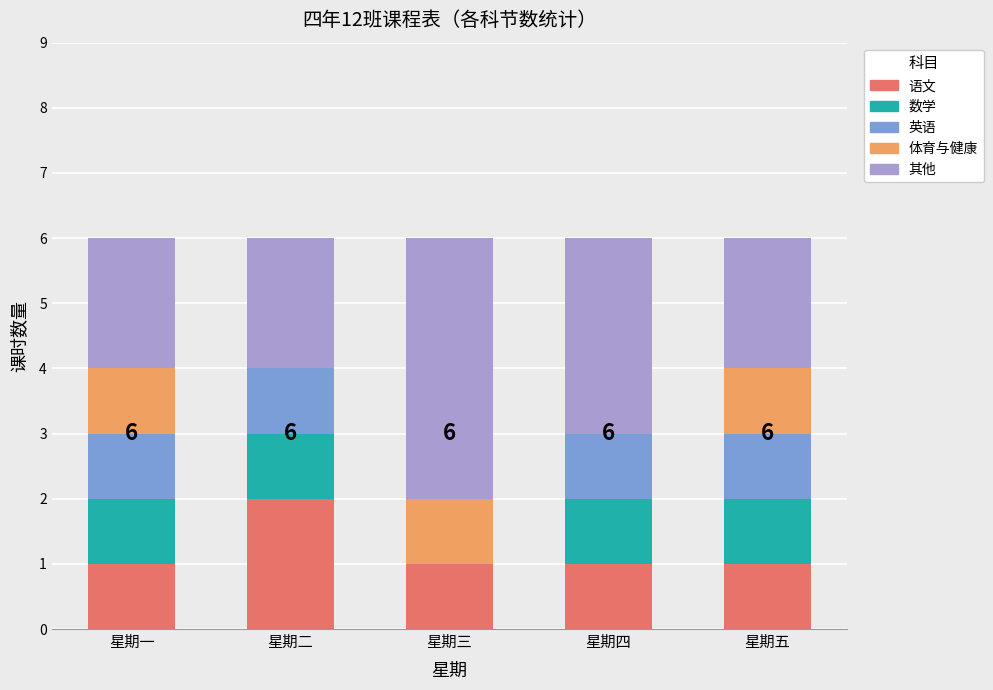

At which label does 语文 reach its peak?

星期二